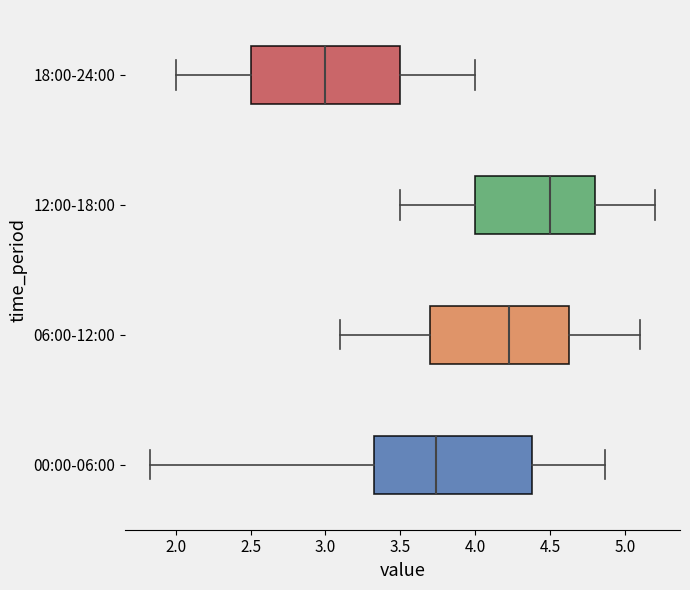

Reading bottom to top, transcribe this box plot: for each box, give where its median line is, the range the box spans, and where its two whiskers end, as read against the x-axis. The values are not printed on the chart, so give them approximately, as read against the axis.

00:00-06:00: median 3.75, box 3.30 to 4.40, whiskers 1.85 to 4.85
06:00-12:00: median 4.25, box 3.70 to 4.65, whiskers 3.10 to 5.10
12:00-18:00: median 4.50, box 4.00 to 4.80, whiskers 3.50 to 5.20
18:00-24:00: median 3.00, box 2.50 to 3.50, whiskers 2.00 to 4.00